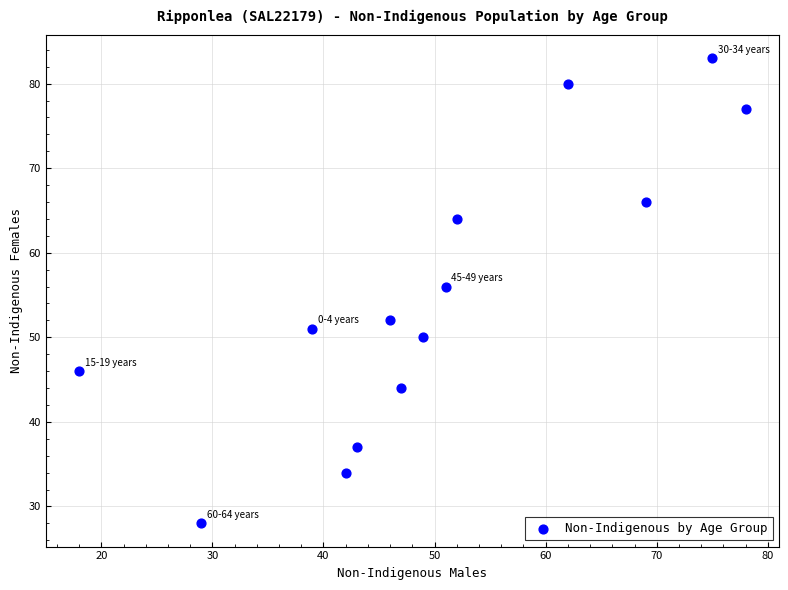

What Y value in the scatter plot is closest to 55?

56